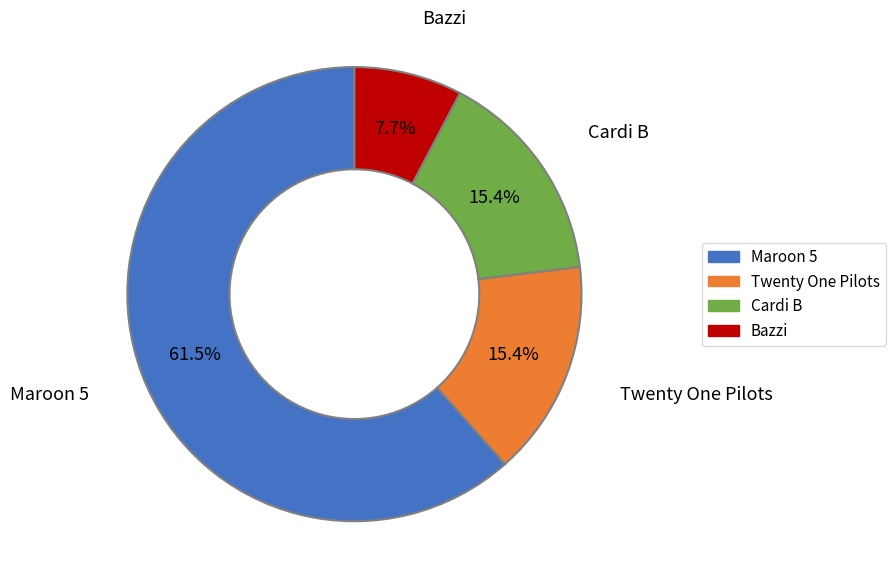

Is there a majority slice in this chart?

Yes